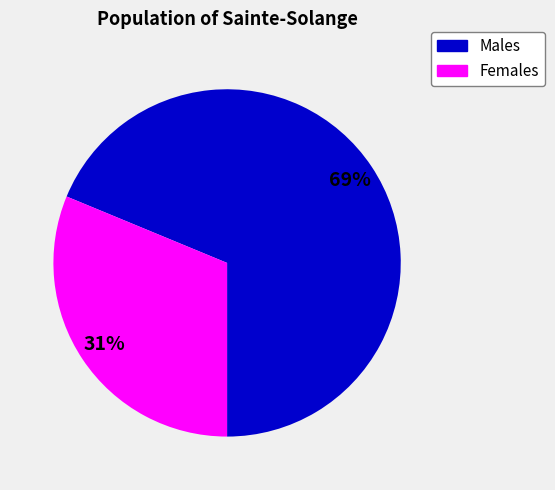

To the nearest percent, what is the difference between the largest and smallest slice percentages?

38%